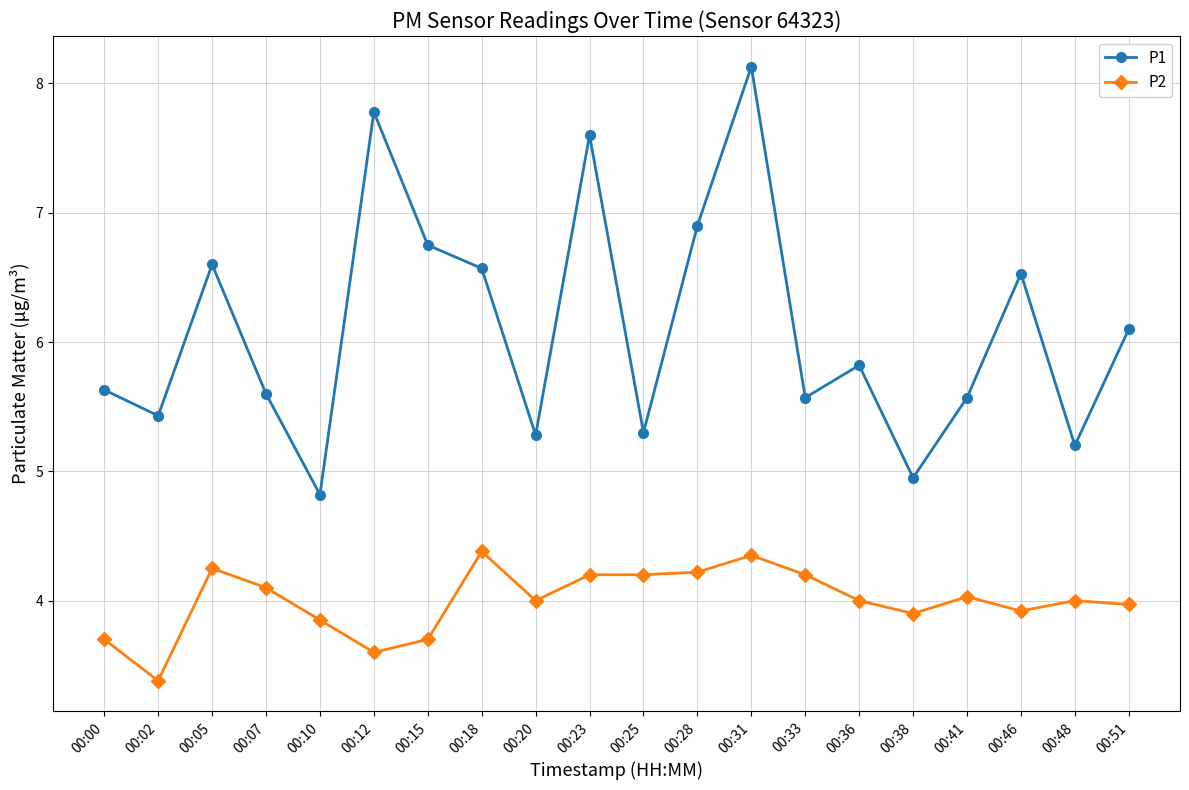

The value of P2 at 00:07 is 5.6. True or false?

False